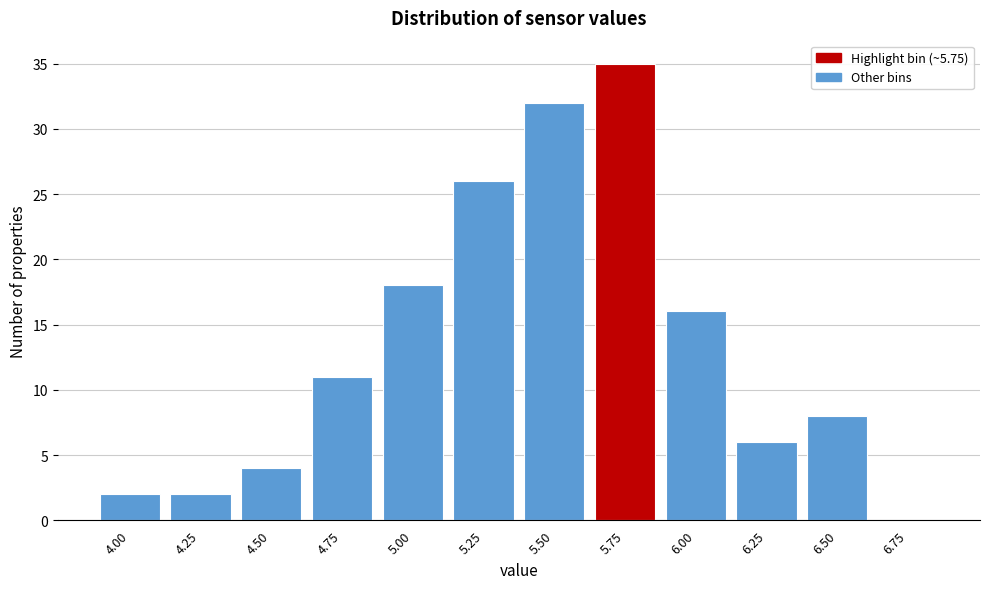

Reading right to left, extract all data points from this chart.

6.75=0	6.50=8	6.25=6	6.00=16	5.75=35	5.50=32	5.25=26	5.00=18	4.75=11	4.50=4	4.25=2	4.00=2